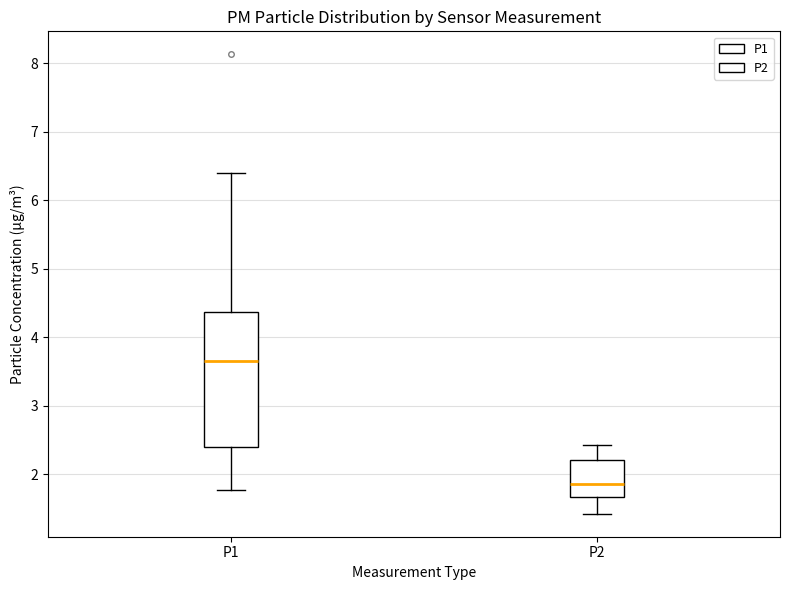

Reading left to right, read every box against the y-axis: the position of its median line, the range the box covers, and the ends of its whiskers. The values are not printed on the chart, so give them approximately, as read against the axis.

P1: median 3.7, box 2.4 to 4.4, whiskers 1.8 to 6.4
P2: median 1.9, box 1.7 to 2.2, whiskers 1.4 to 2.4